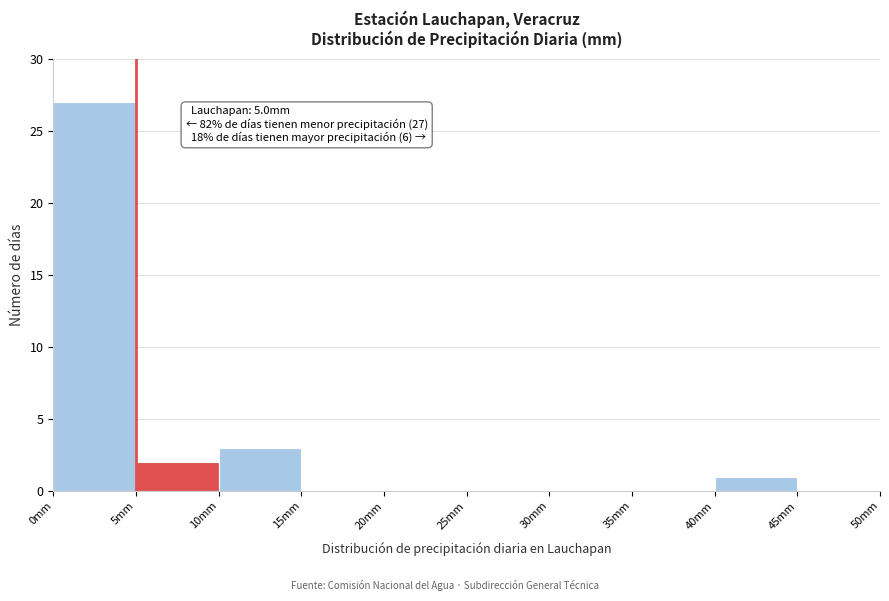

Which range on the x-axis has the tallest bar?

0 to 5